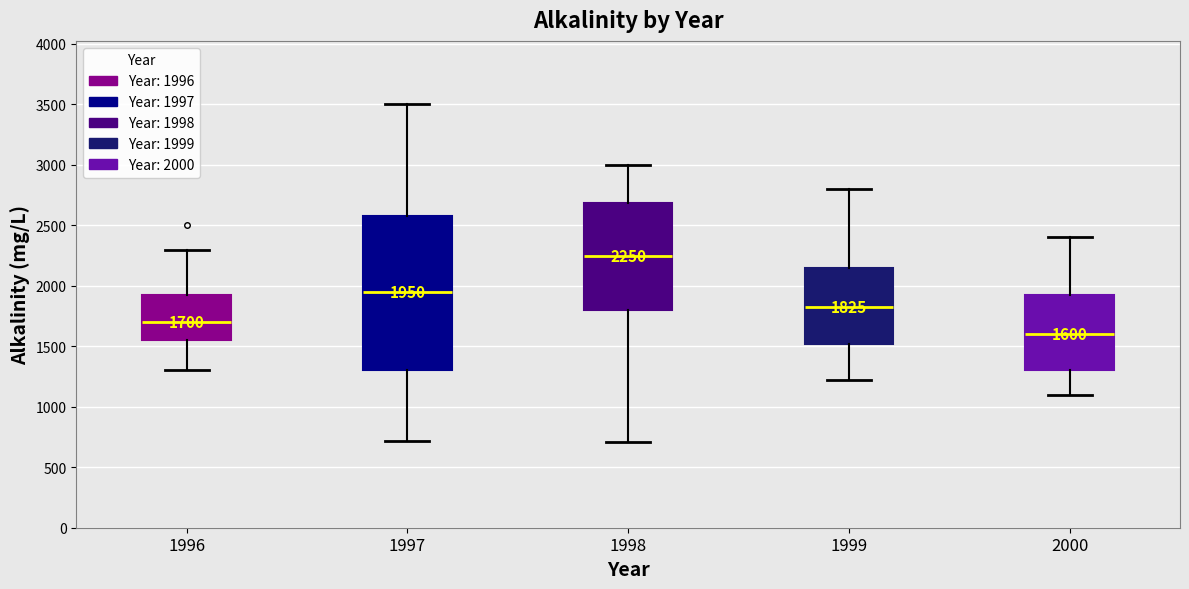

Which box's median line is the highest?

1998